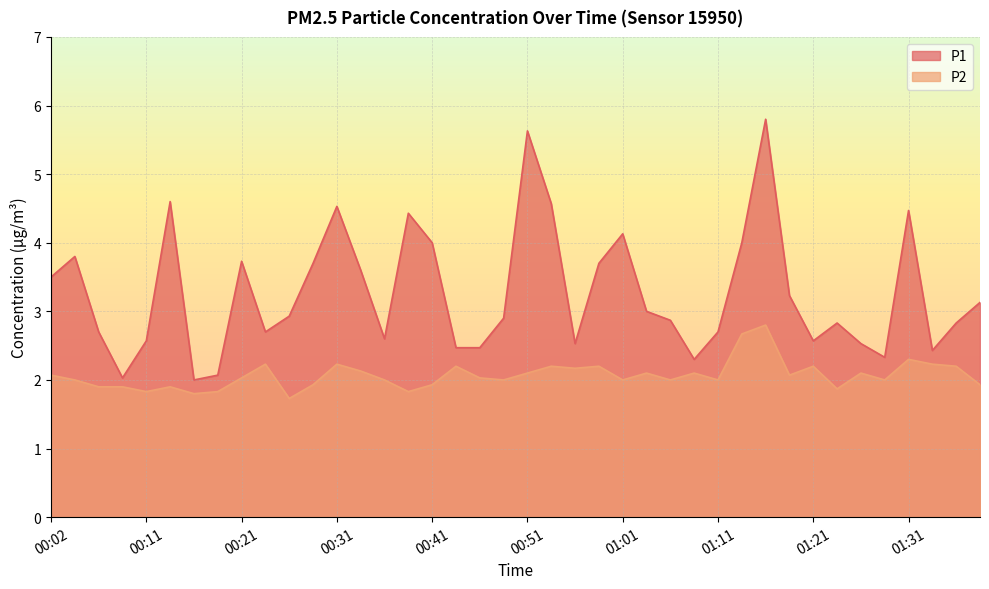

Reading right to left, transcribe all the data shown in this chart.

P1: 3.1	2.8	2.4	4.5	2.3	2.5	2.8	2.6	3.2	5.8	4.0	2.7	2.3	2.9	3.0	4.1	3.7	2.5	4.6	5.6	2.9	2.5	2.5	4.0	4.4	2.6	3.6	4.5	3.7	2.9	2.7	3.7	2.1	2.0	4.6	2.6	2.0	2.7	3.8	3.5
P2: 1.9	2.2	2.2	2.3	2.0	2.1	1.9	2.2	2.1	2.8	2.7	2.0	2.1	2.0	2.1	2.0	2.2	2.2	2.2	2.1	2.0	2.0	2.2	1.9	1.8	2.0	2.1	2.2	1.9	1.7	2.2	2.0	1.8	1.8	1.9	1.8	1.9	1.9	2.0	2.1